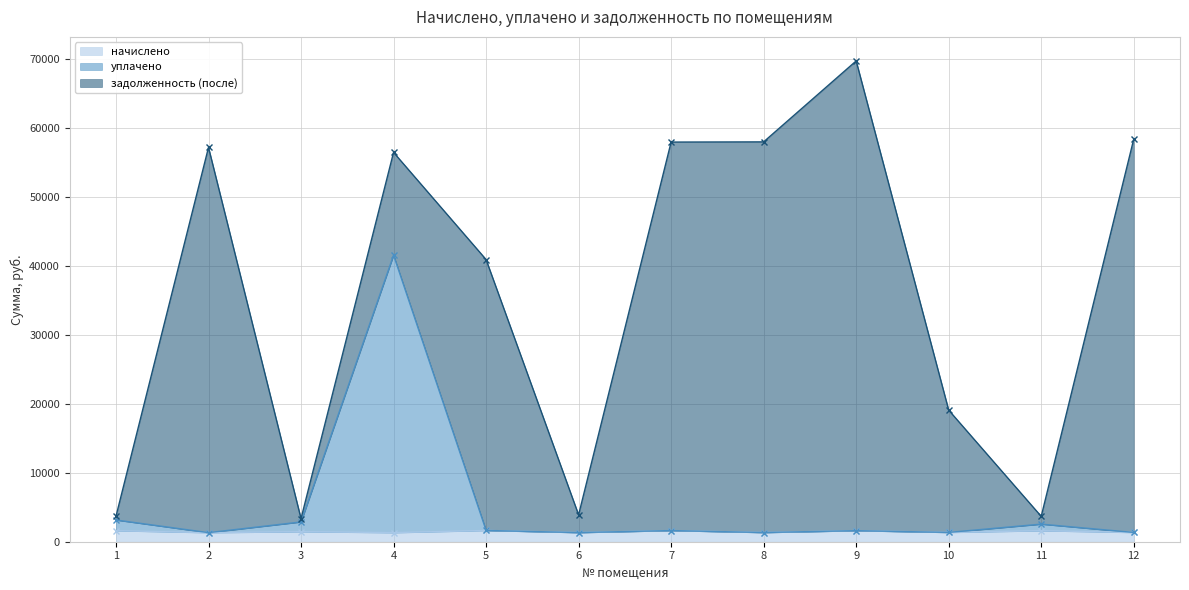

What is the highest value of the начислено series?

1637.6